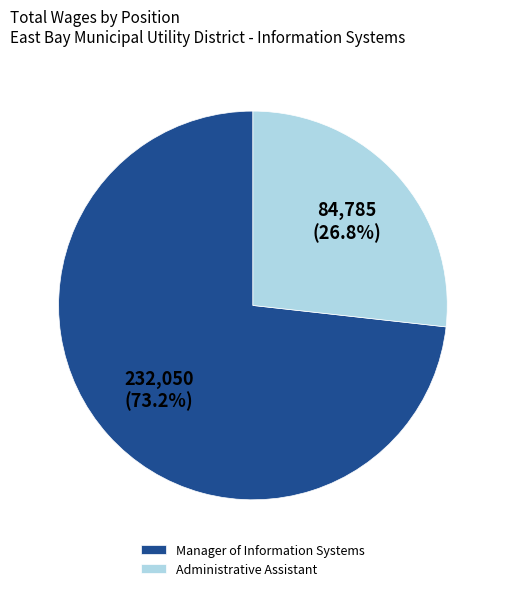

What percentage is the Administrative Assistant slice, to the nearest percent?

27%